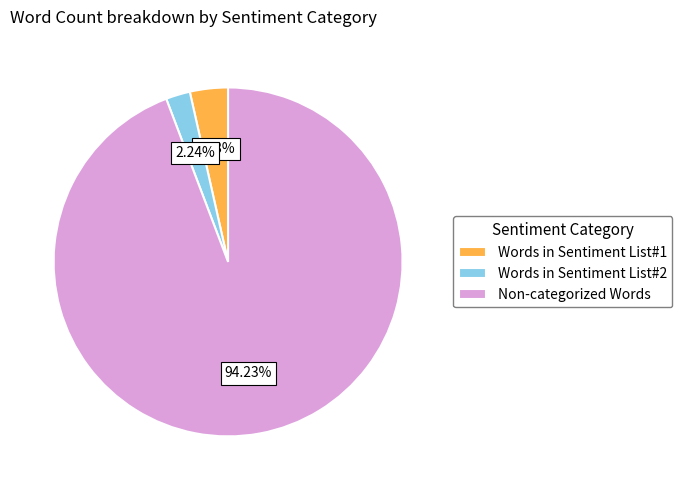

Combined, what portion of the pie is Words in Sentiment List#2 and Words in Sentiment List#1?

5.8%